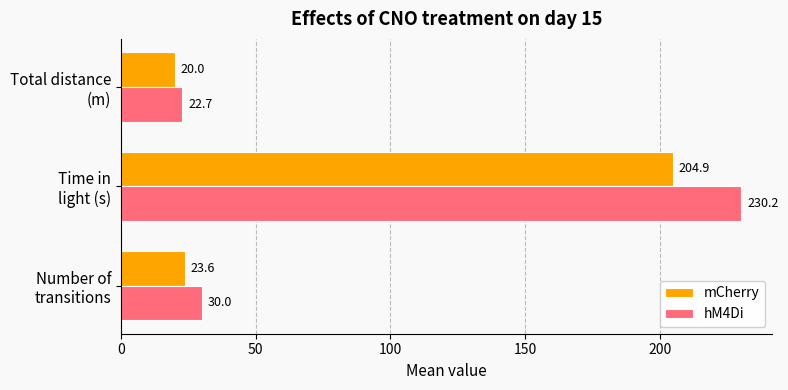

At which category is the sum across all series the highest?

Time in
light (s)